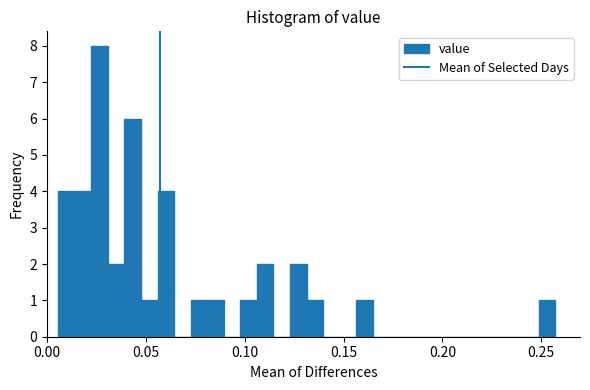

Read against the x-axis, roughly where is the centre of the tallest bar?

0.025